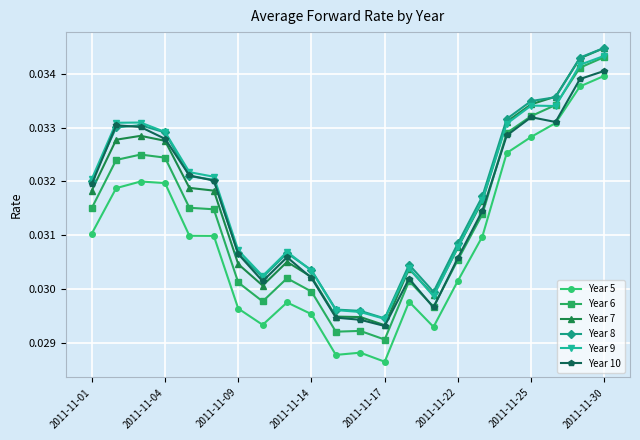

Which series has the widest spread of values?

Year 5